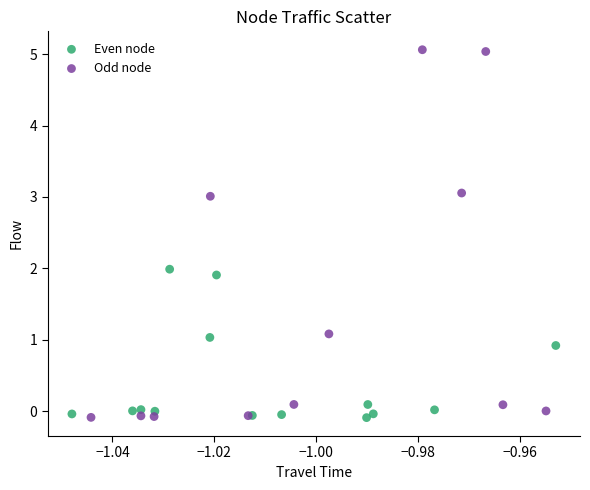

Which series has the largest Y range (max minus min)?

Odd node